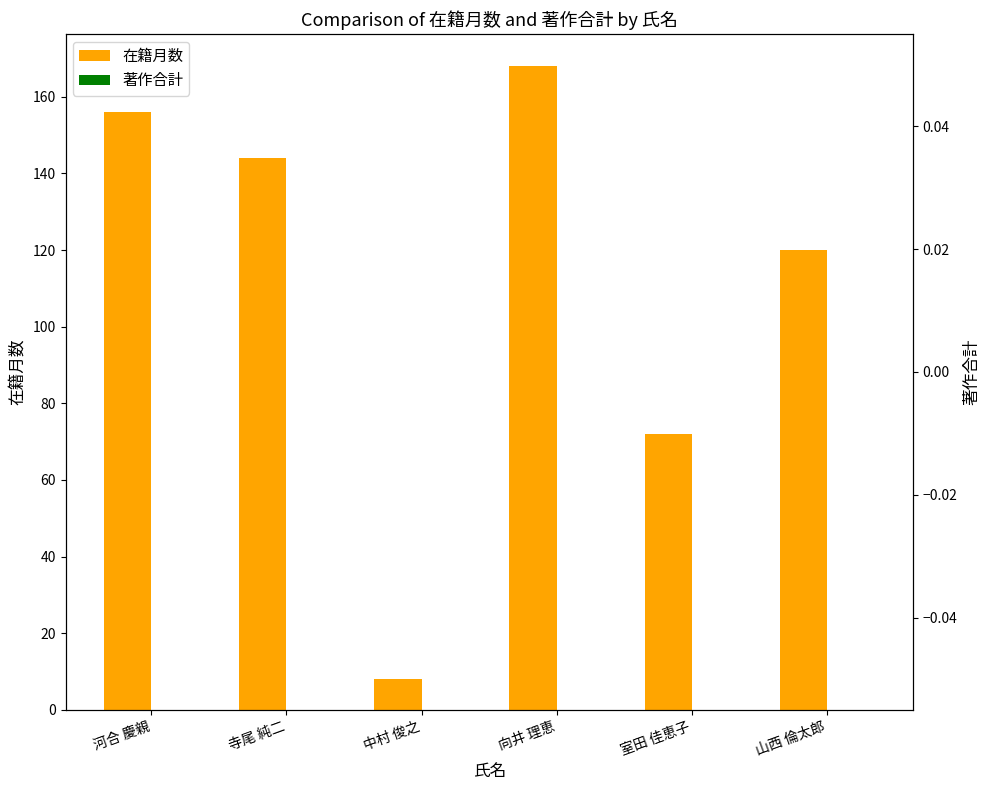

What position from the left is 向井 理恵?

4